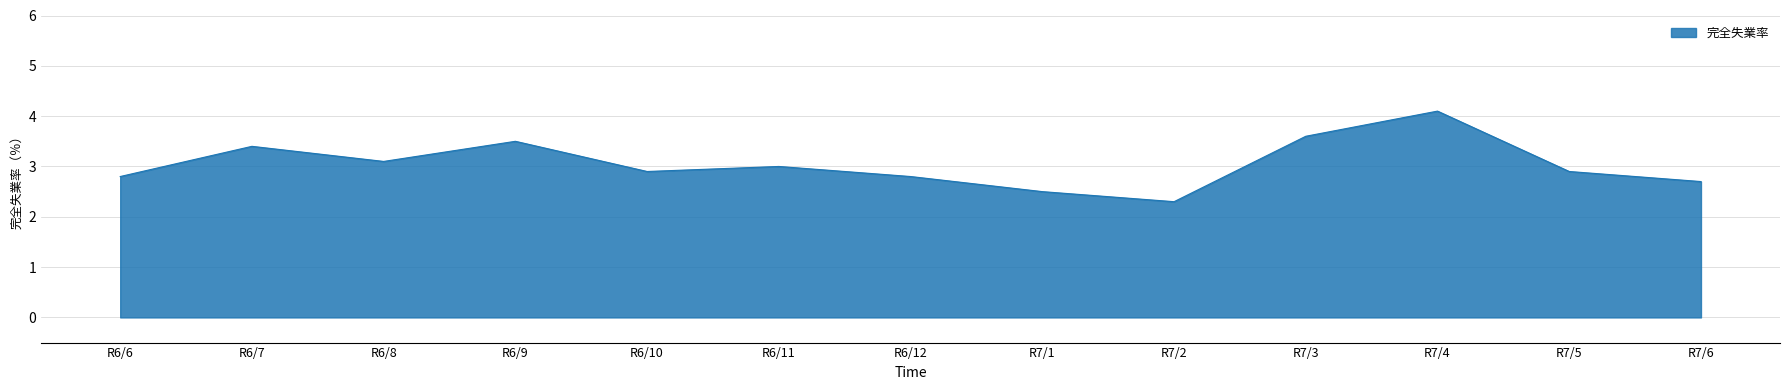

Does the chart have visible grid lines?

Yes